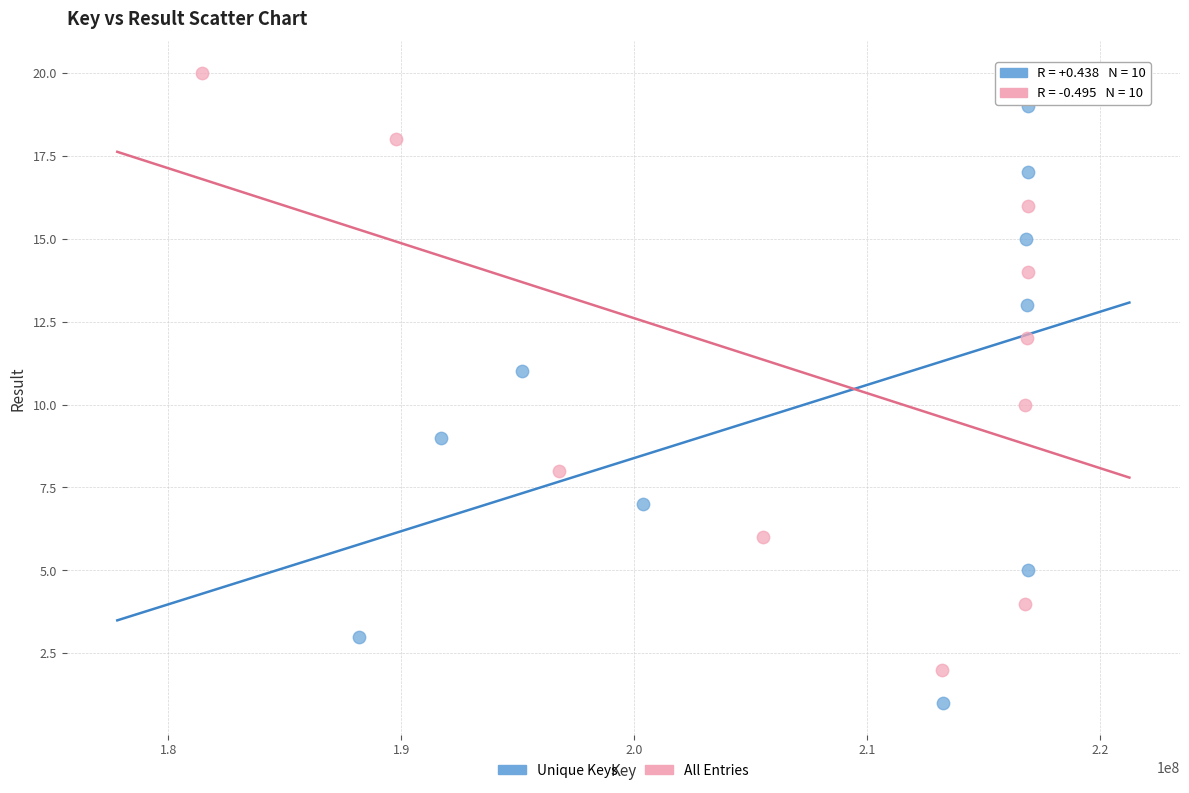

Which series contains the highest Y value?

All Entries